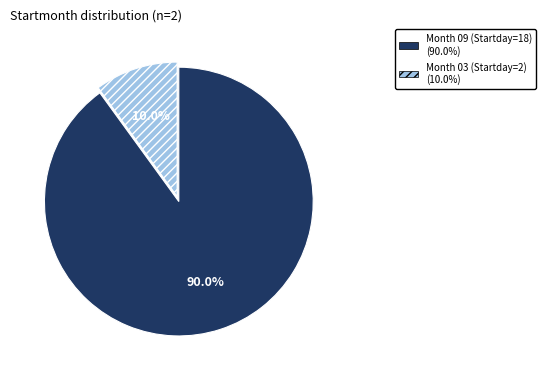

Is there any slice that represents more than half of the pie?

Yes